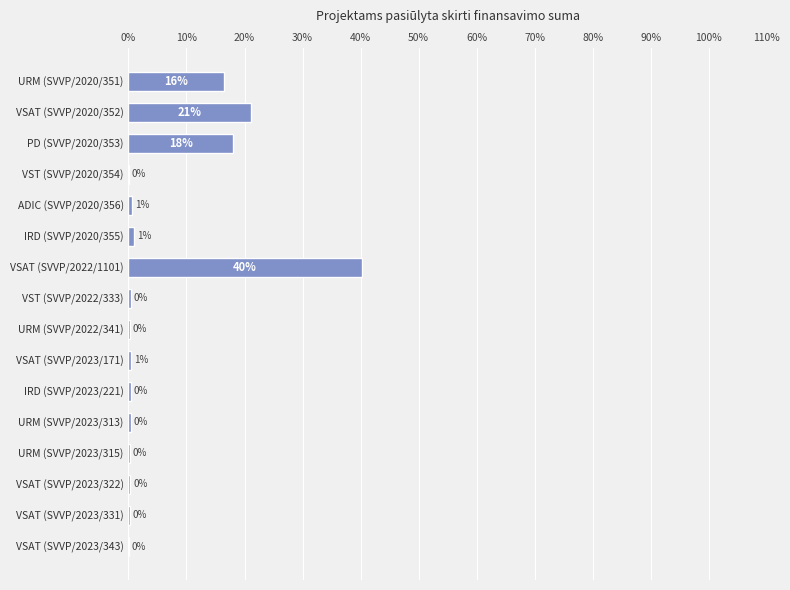

What is the greatest value displayed?

40.2